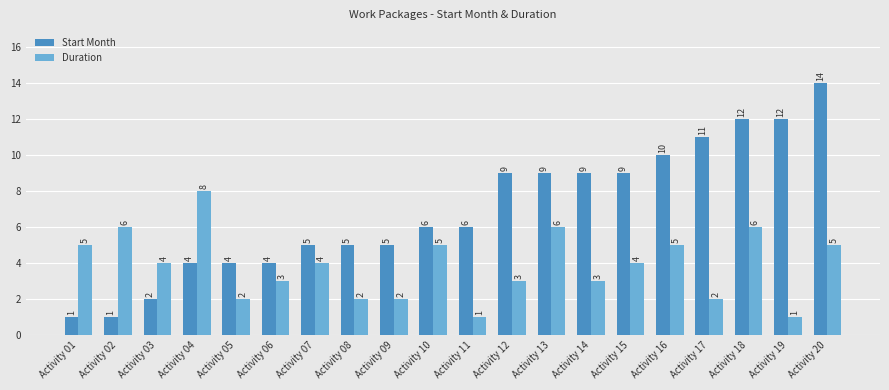

Rank the series by their maximum value, from lowest to highest.

Duration, Start Month